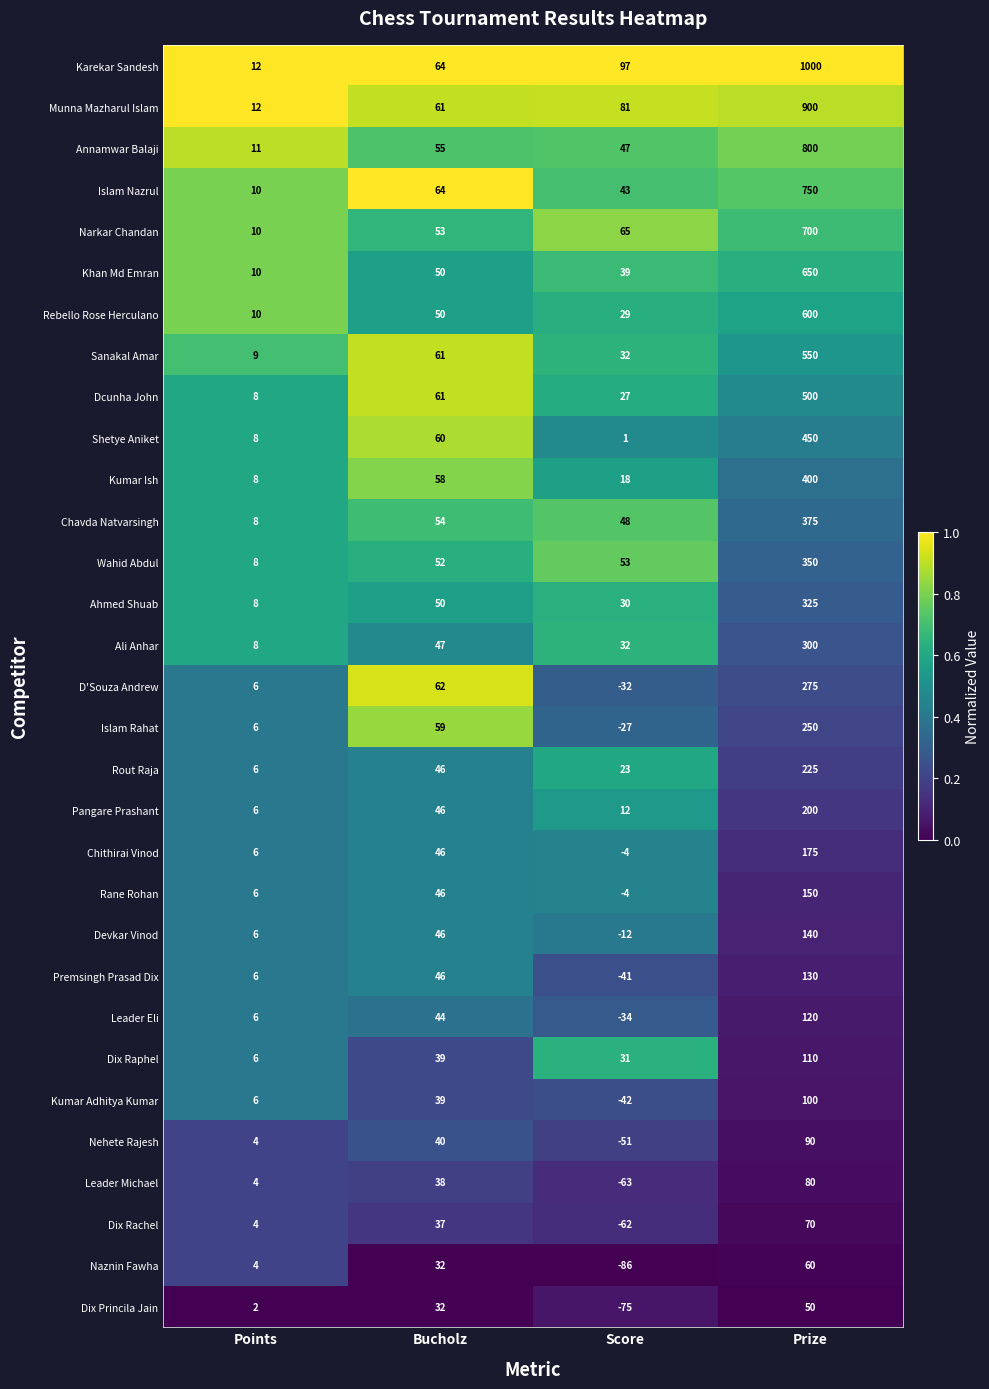

What is the sum of the D'Souza Andrew values at Bucholz and Score?

30